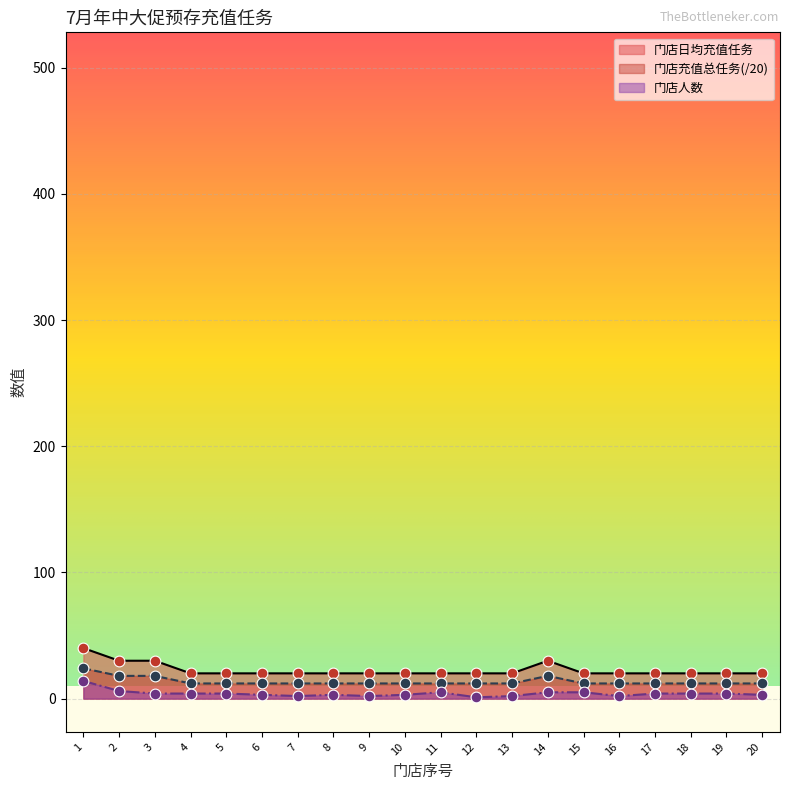

Which series contains the lowest Y value?

门店人数